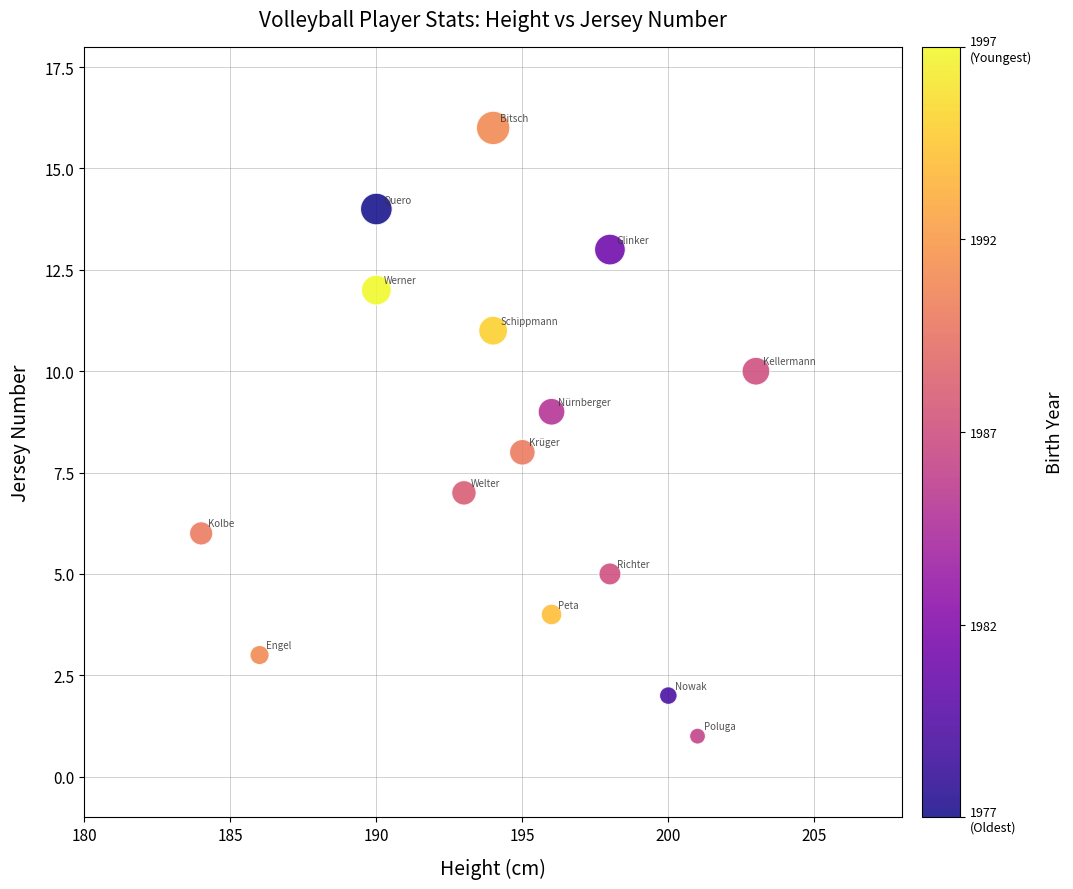

What is the range of X values (max minus min)?

19